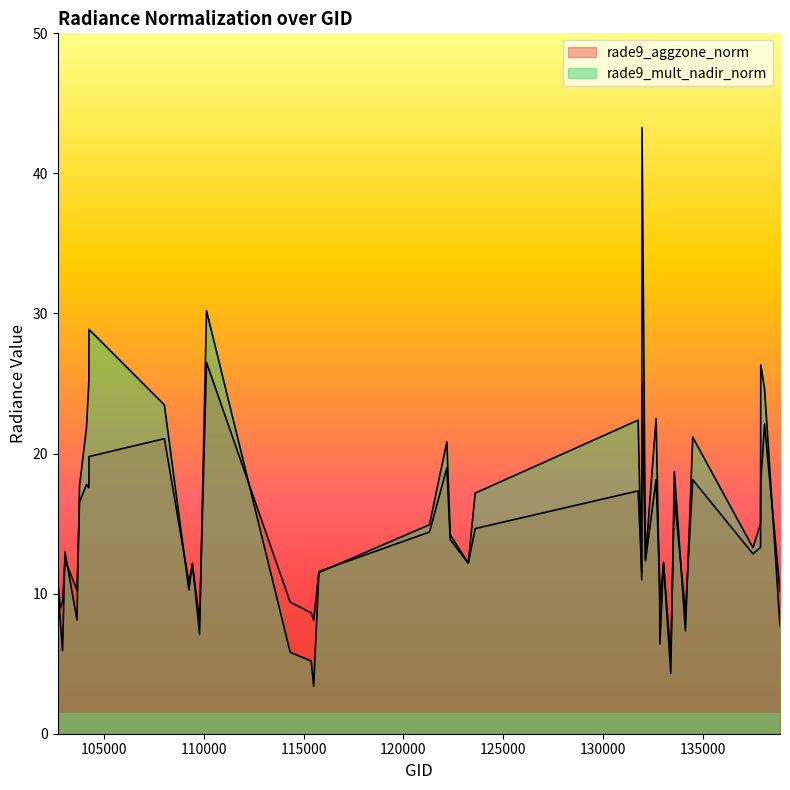

Between which two adjacent categories do rade9_mult_nadir_norm and rade9_aggzone_norm first intersect?

102912 and 103032